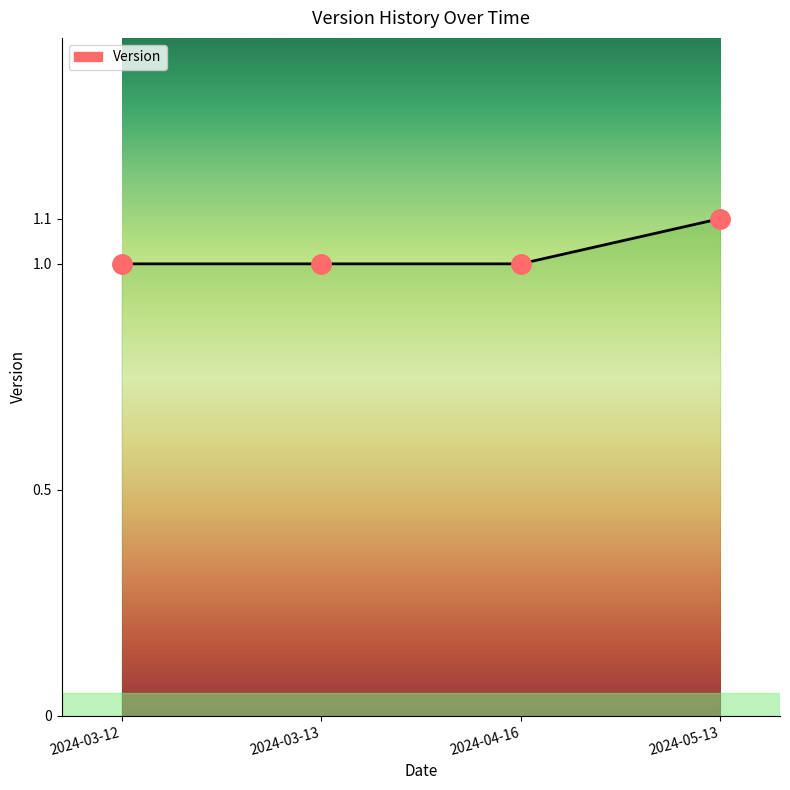

What is the change in value from 2024-04-16 to 2024-05-13?

+0.1